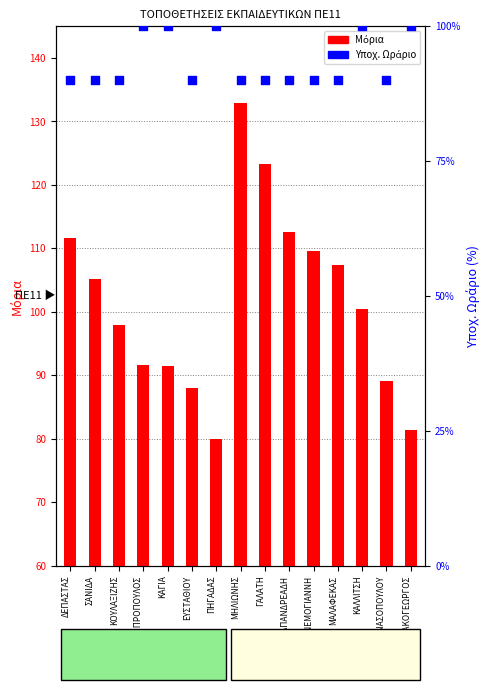

What are all the series names shown in the legend?

Μόρια, Υποχ. Ωράριο